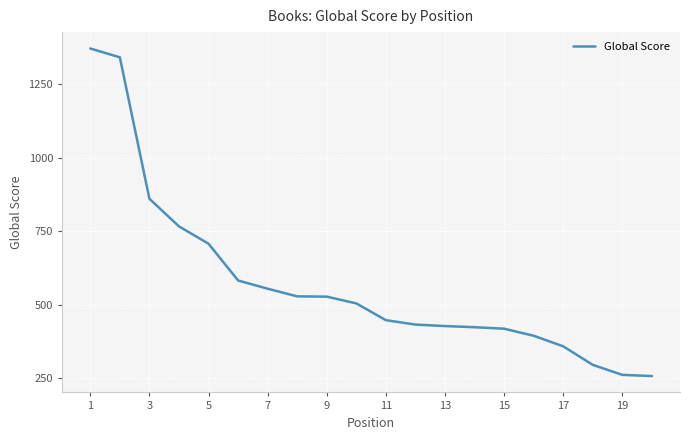

What is the difference between the maximum and minimum values?

1114